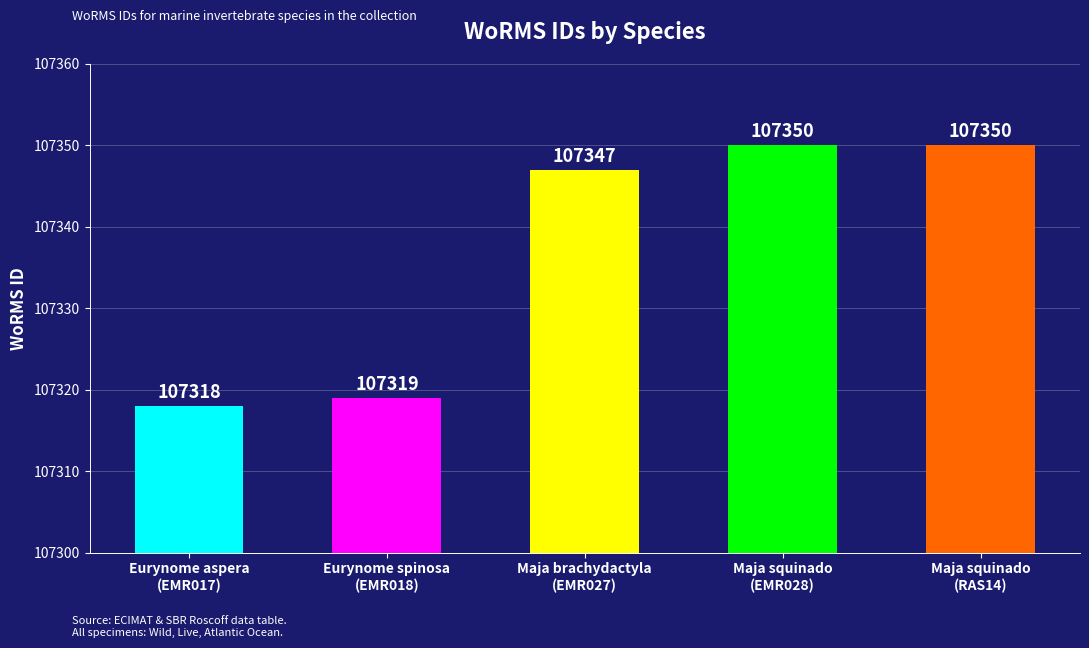

What is the sum of the values at Maja squinado
(RAS14) and Maja brachydactyla
(EMR027)?

214697